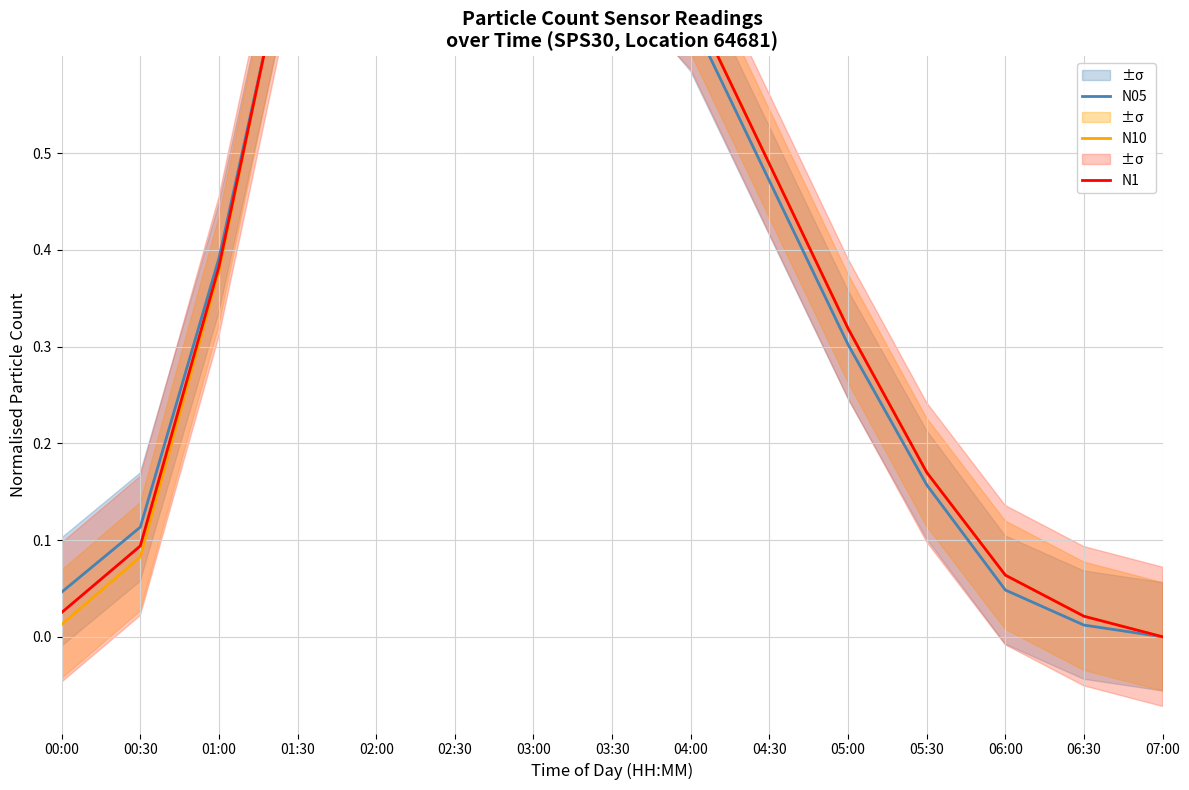

Reading left to right, transcribe all the data shown in this chart.

N05: 0.0	0.1	0.4	0.8	0.9	1.0	0.9	0.7	0.6	0.5	0.3	0.2	0.0	0.0	0.0
N10: 0.0	0.1	0.4	0.8	0.9	1.0	0.9	0.7	0.7	0.5	0.3	0.2	0.1	0.0	0.0
N1: 0.0	0.1	0.4	0.8	0.9	1.0	0.9	0.7	0.7	0.5	0.3	0.2	0.1	0.0	0.0